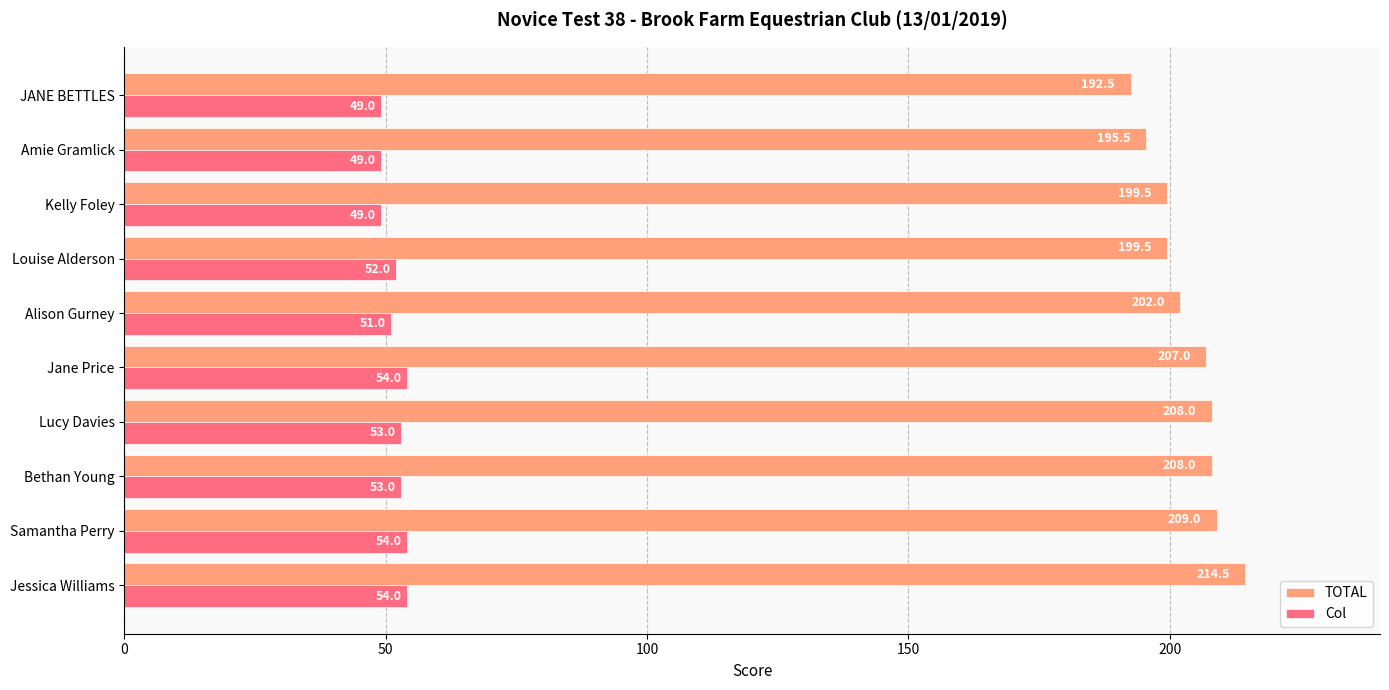

How many values in the Col series are below 53?

5